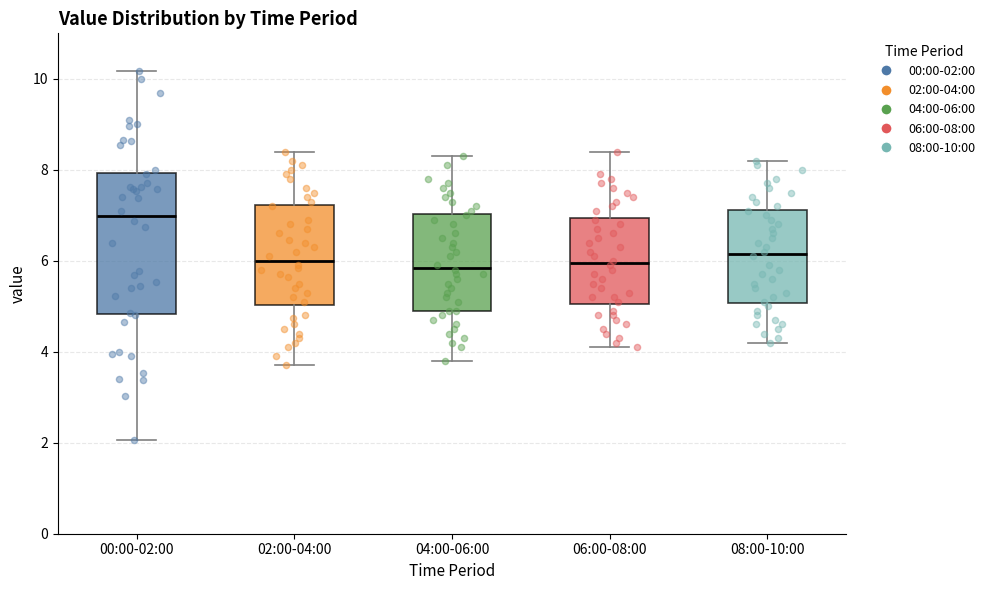

Reading left to right, transcribe this box plot: for each box, give where its median line is, the range the box spans, and where its two whiskers end, as read against the y-axis. The values are not printed on the chart, so give them approximately, as read against the axis.

00:00-02:00: median 7.0, box 4.8 to 8.0, whiskers 2.0 to 10.2
02:00-04:00: median 6.0, box 5.0 to 7.2, whiskers 3.8 to 8.4
04:00-06:00: median 5.8, box 5.0 to 7.0, whiskers 3.8 to 8.4
06:00-08:00: median 6.0, box 5.0 to 7.0, whiskers 4.2 to 8.4
08:00-10:00: median 6.2, box 5.0 to 7.2, whiskers 4.2 to 8.2